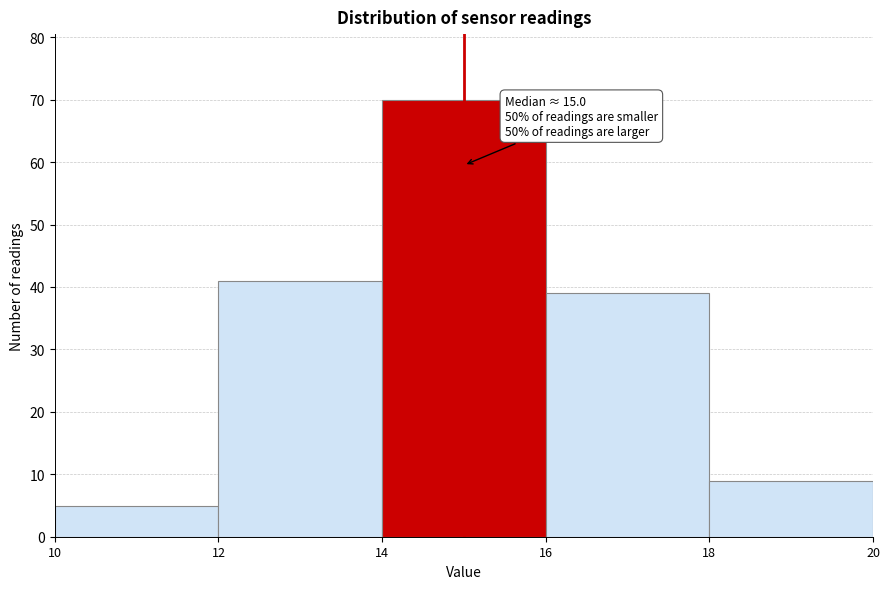

Which range on the x-axis has the tallest bar?

14 to 16